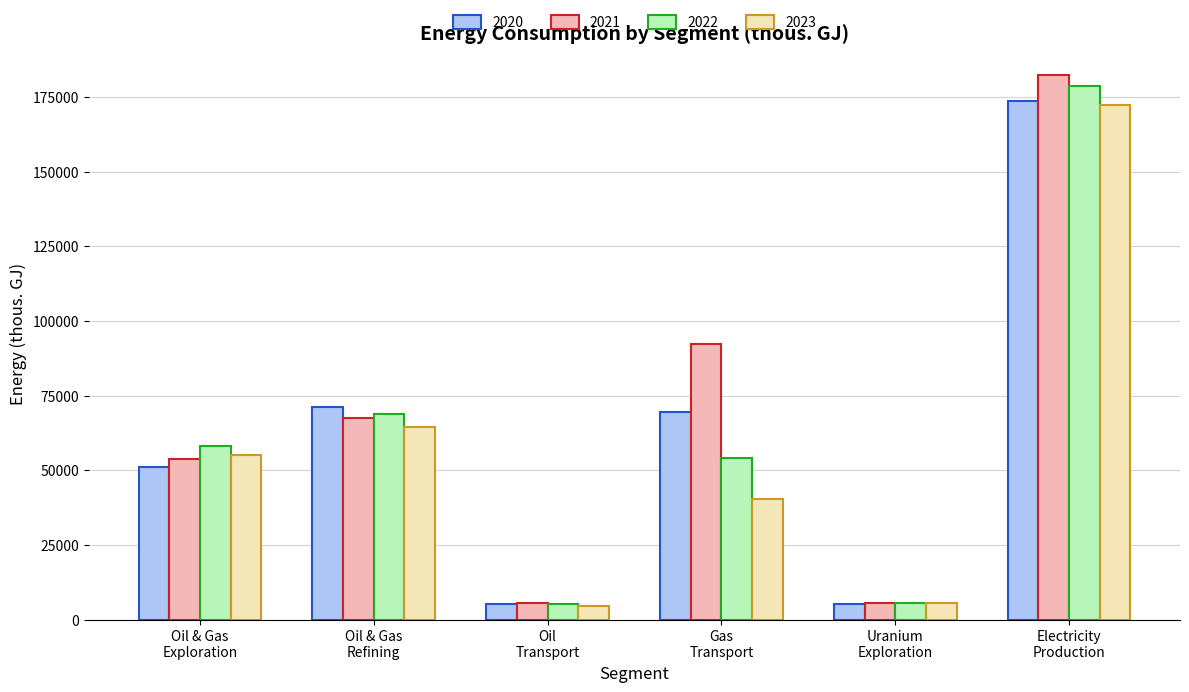

What is the difference between the maximum and minimum values in the 2021 series?

176764